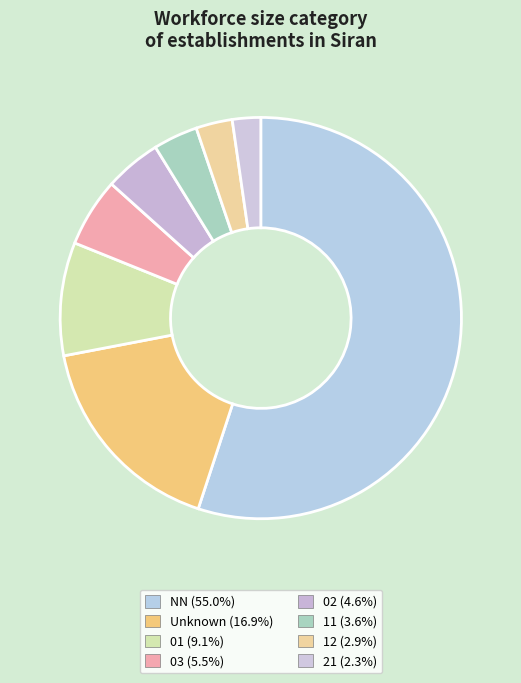

Count the number of slices in the pie.

8